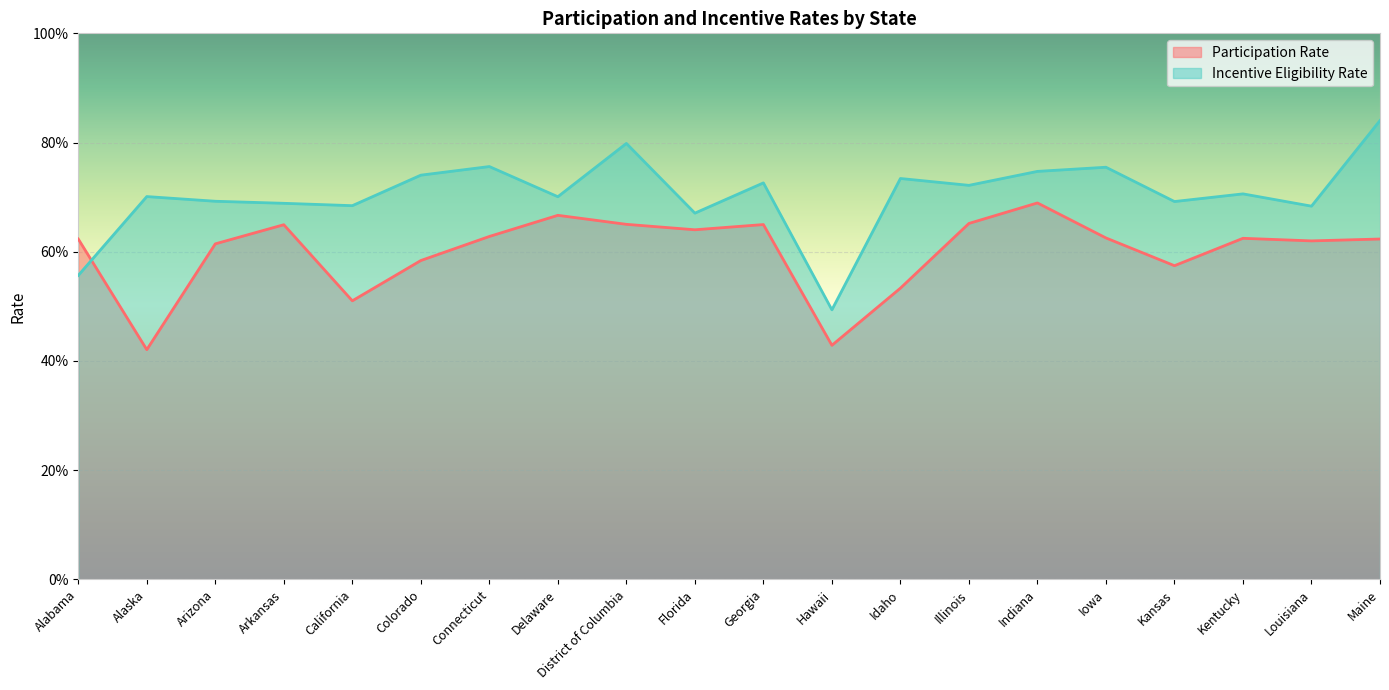

What is the label of the 6th point from the left?

Colorado